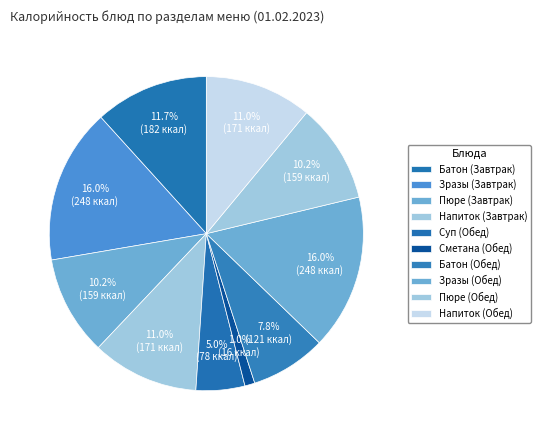

What is the ratio of the value at Напиток (Обед) to the value at Зразы (Обед)?

0.7